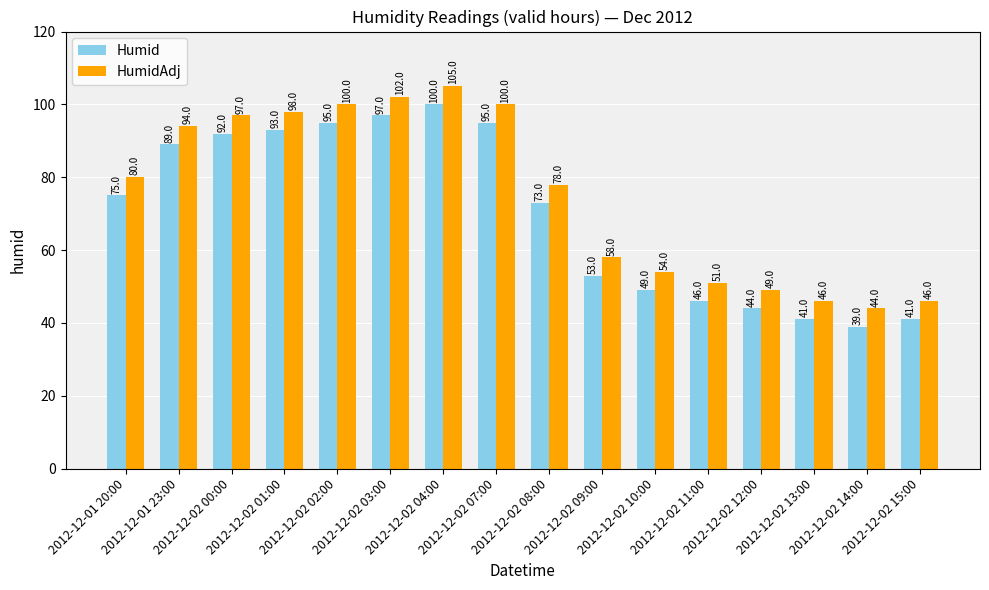

What is the label of the 8th bar from the right?

2012-12-02 08:00